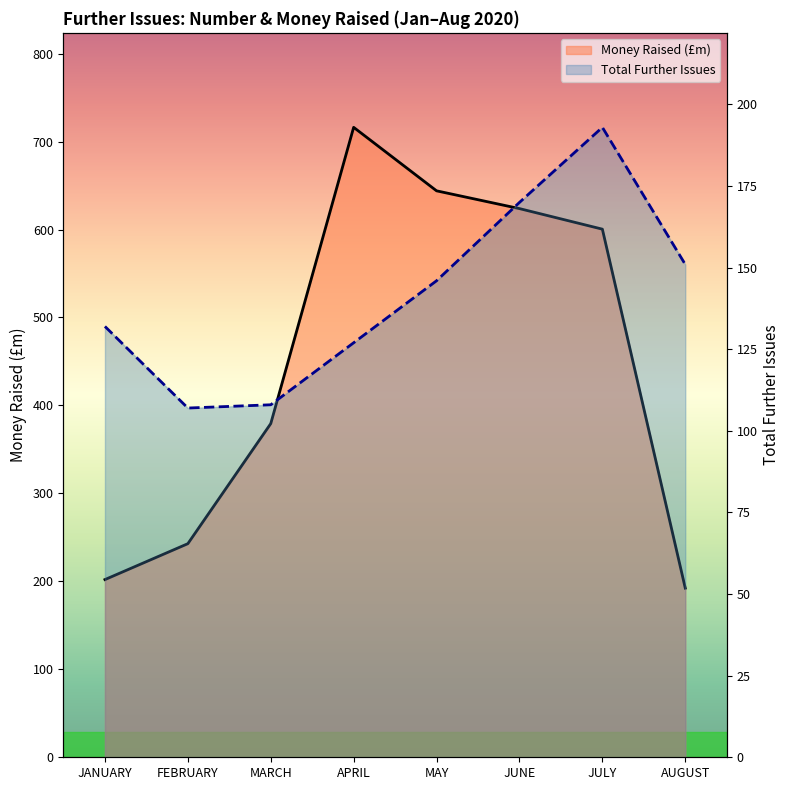

What is the difference between the second highest and second lowest values in the Total Further Issues series?

62.0